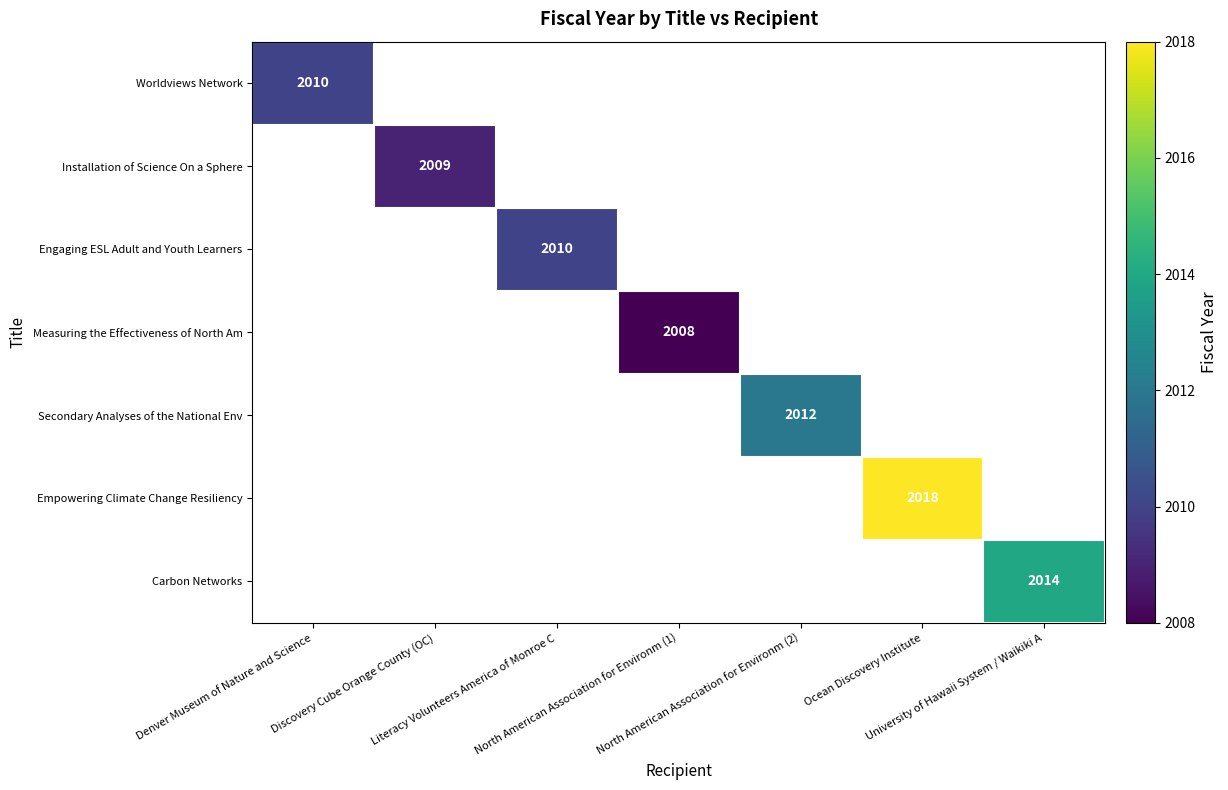

What value does the Worldviews Network series have at Denver Museum of Nature and Science?

2010.0